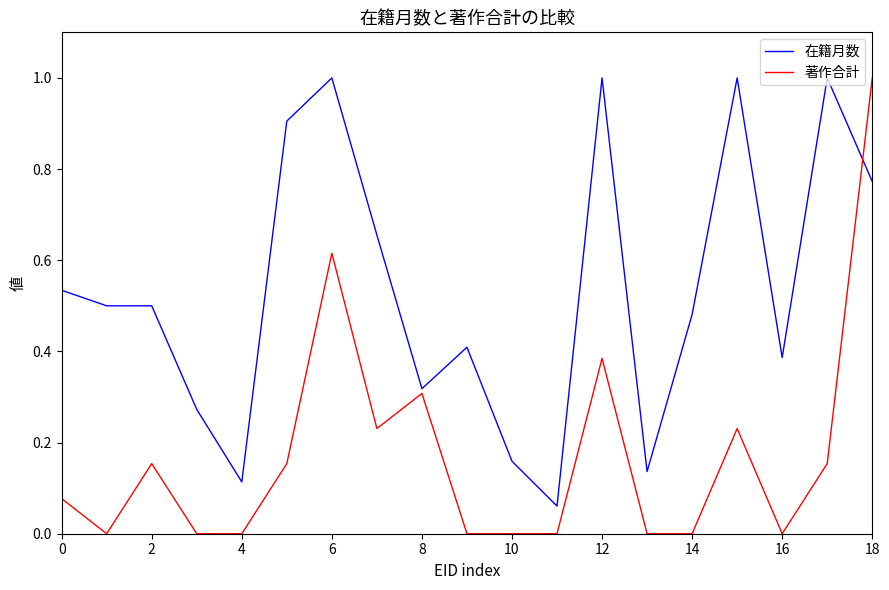

What is the maximum value shown in the chart?

1.0